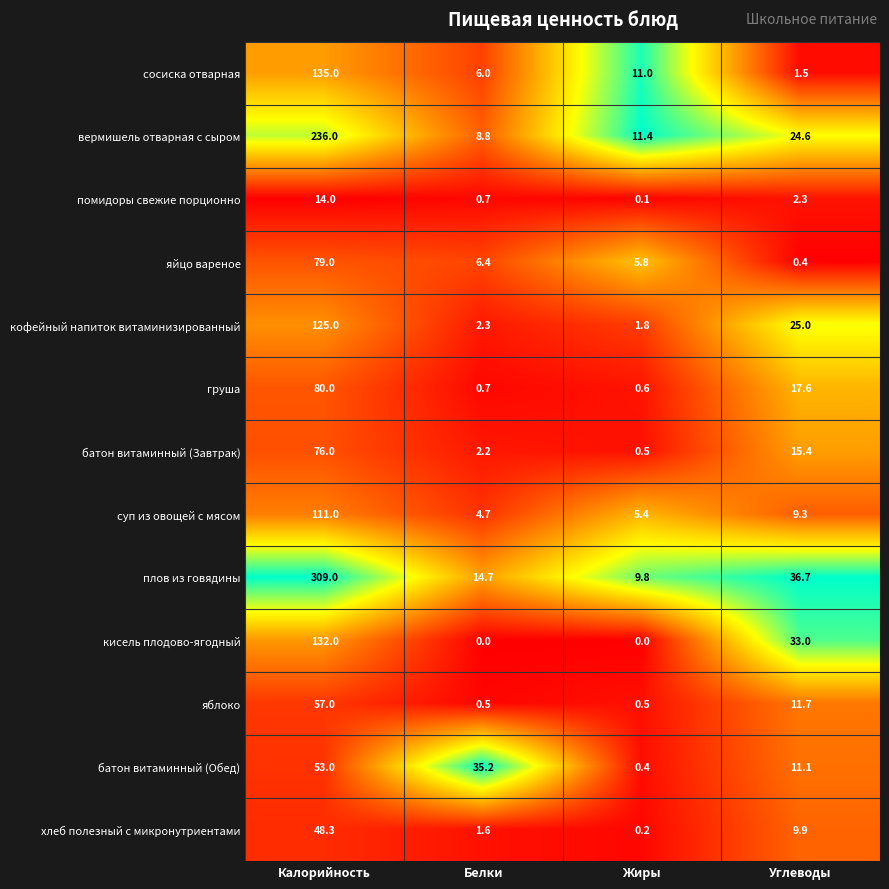

At which label does хлеб полезный с микронутриентами first exceed 9?

Калорийность